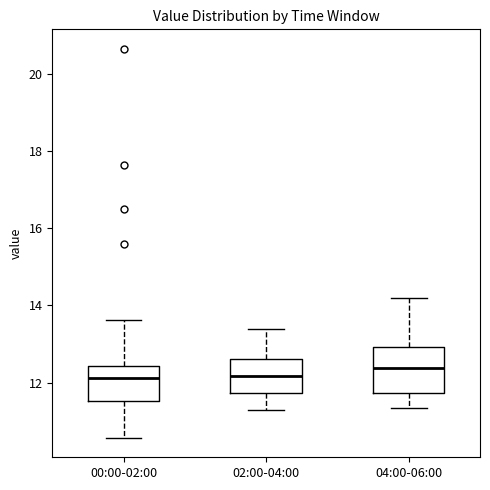

Which box is the tallest, from its lower edge to its upper edge?

04:00-06:00